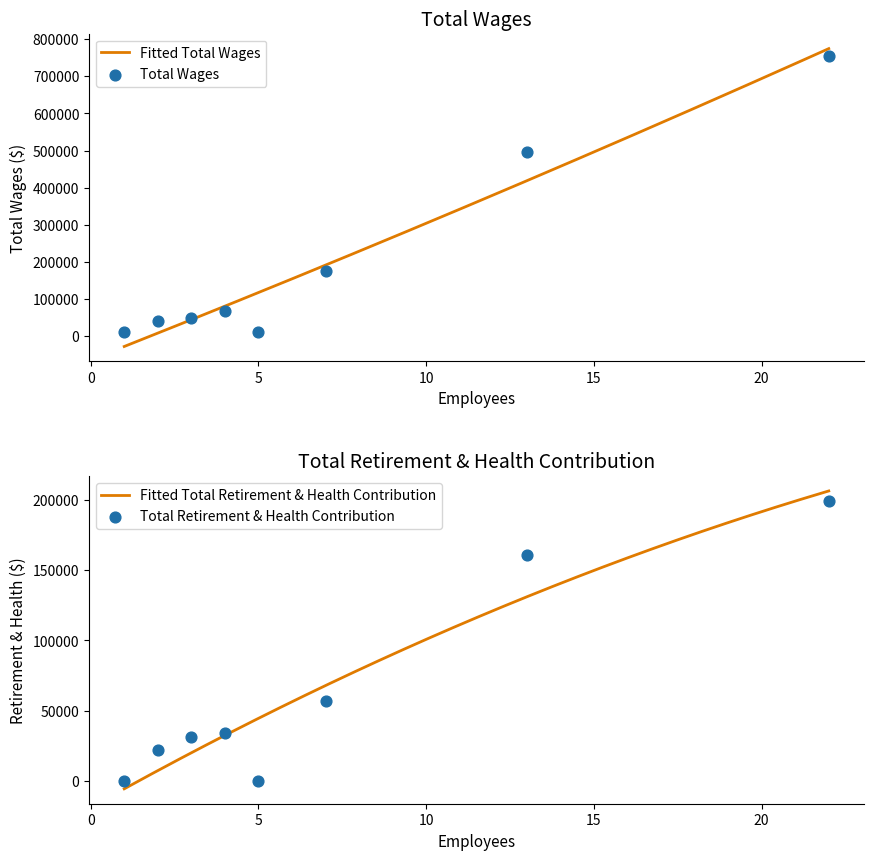

At which category is the sum across all series the highest?

22